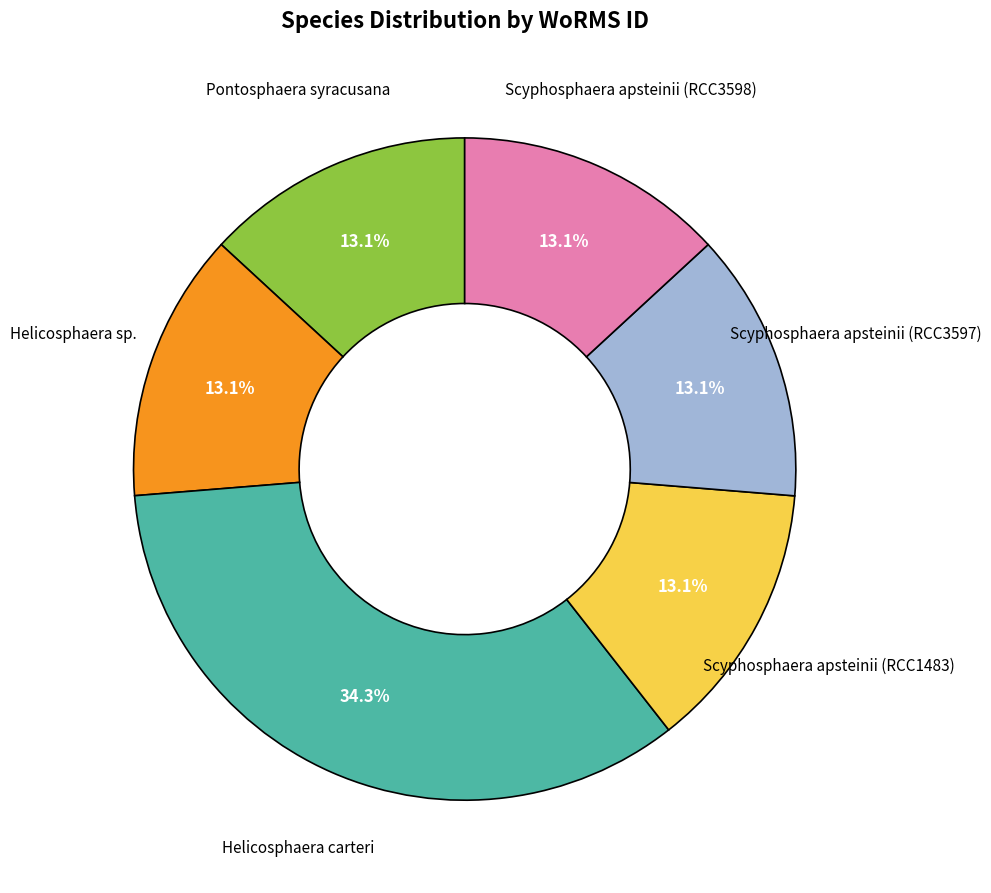

Is there a majority slice in this chart?

No